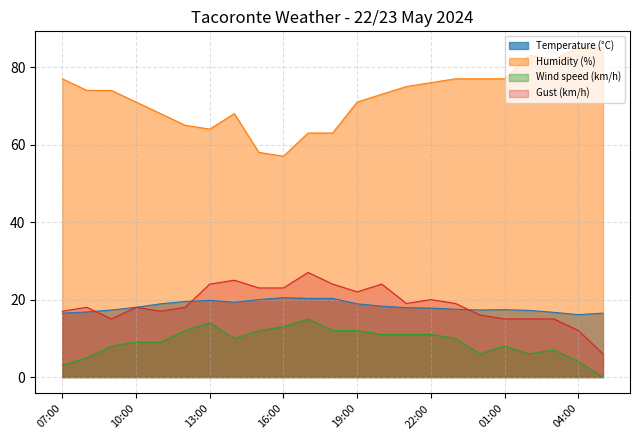

How many lines are shown in the chart?

4